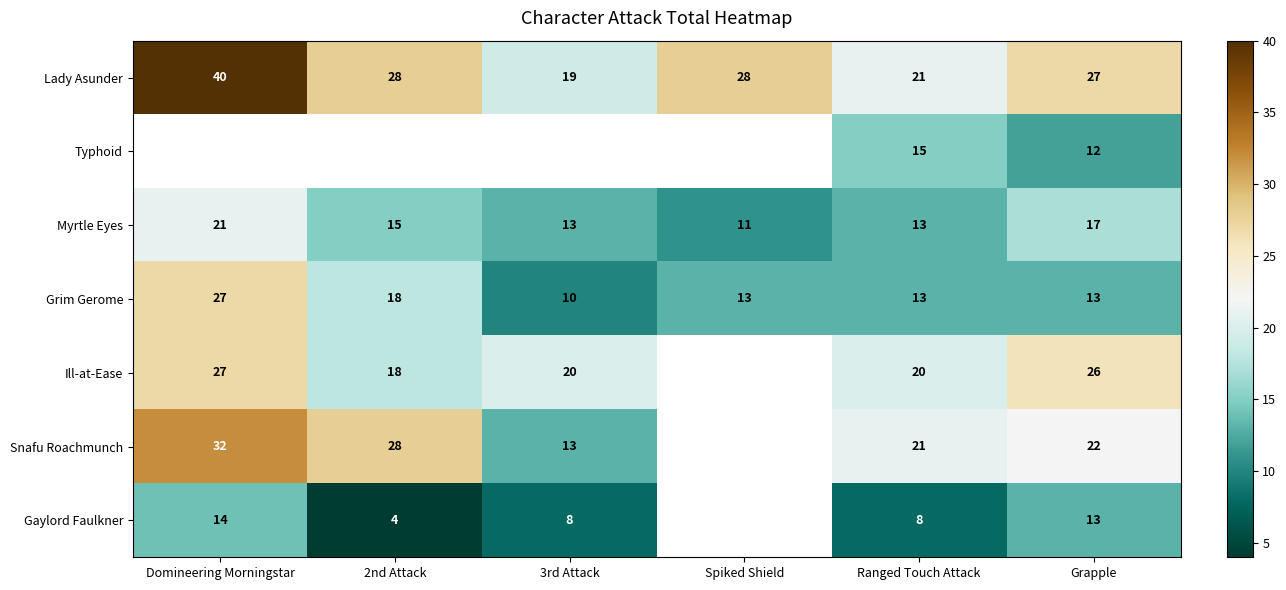

At which label is Grim Gerome closest to 18?

2nd Attack